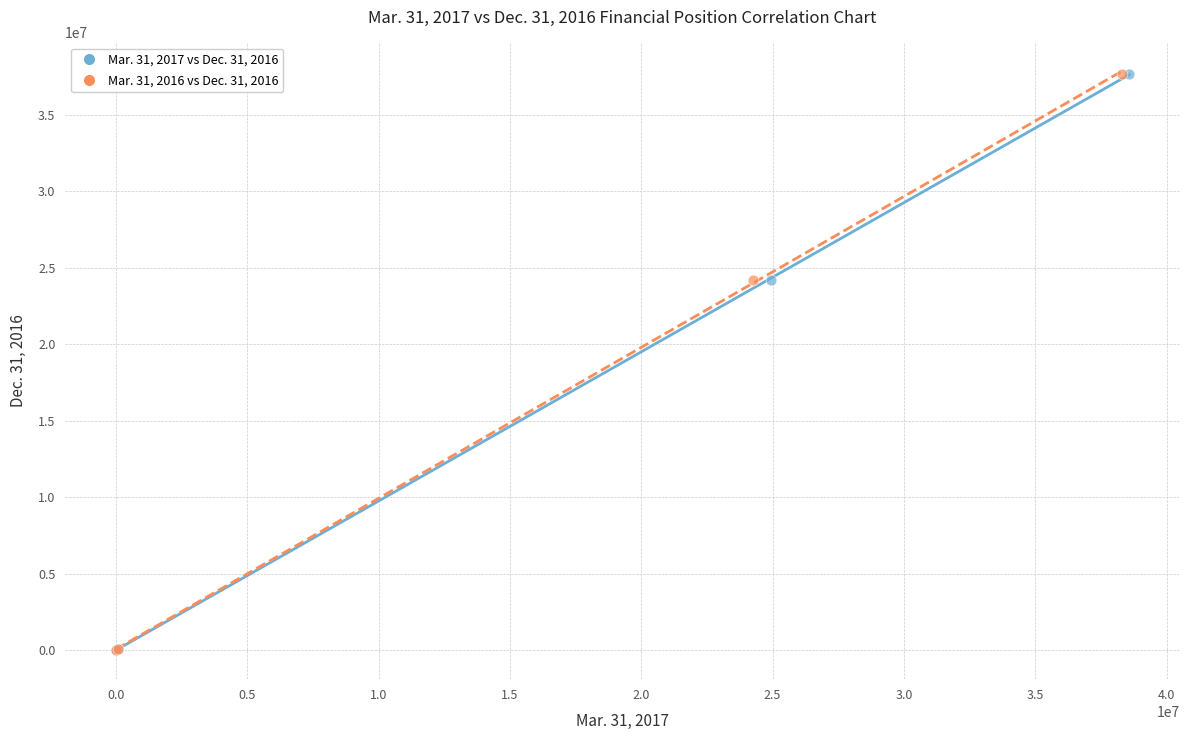

What are all the series names shown in the legend?

Mar. 31, 2017 vs Dec. 31, 2016, Mar. 31, 2016 vs Dec. 31, 2016